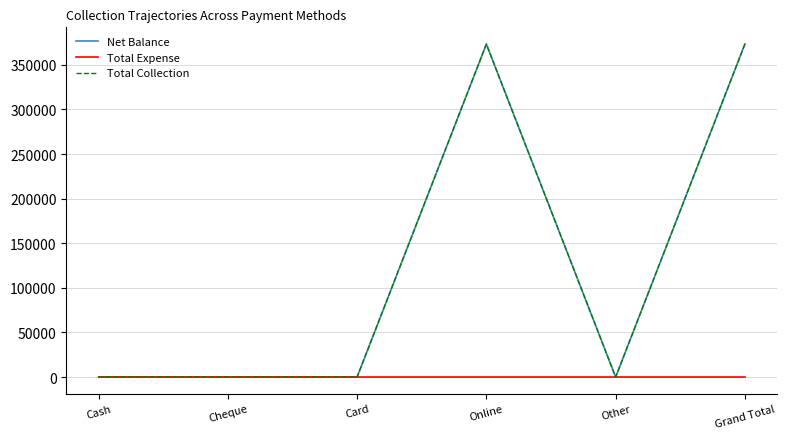

Does the chart display data point markers on the line(s)?

No